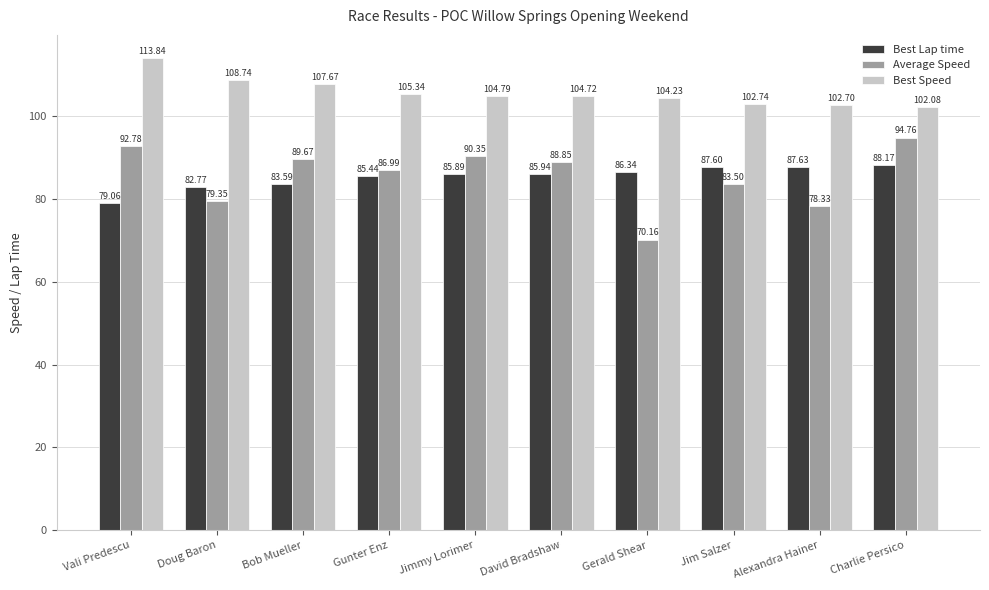

Which series has the widest spread of values?

Average Speed